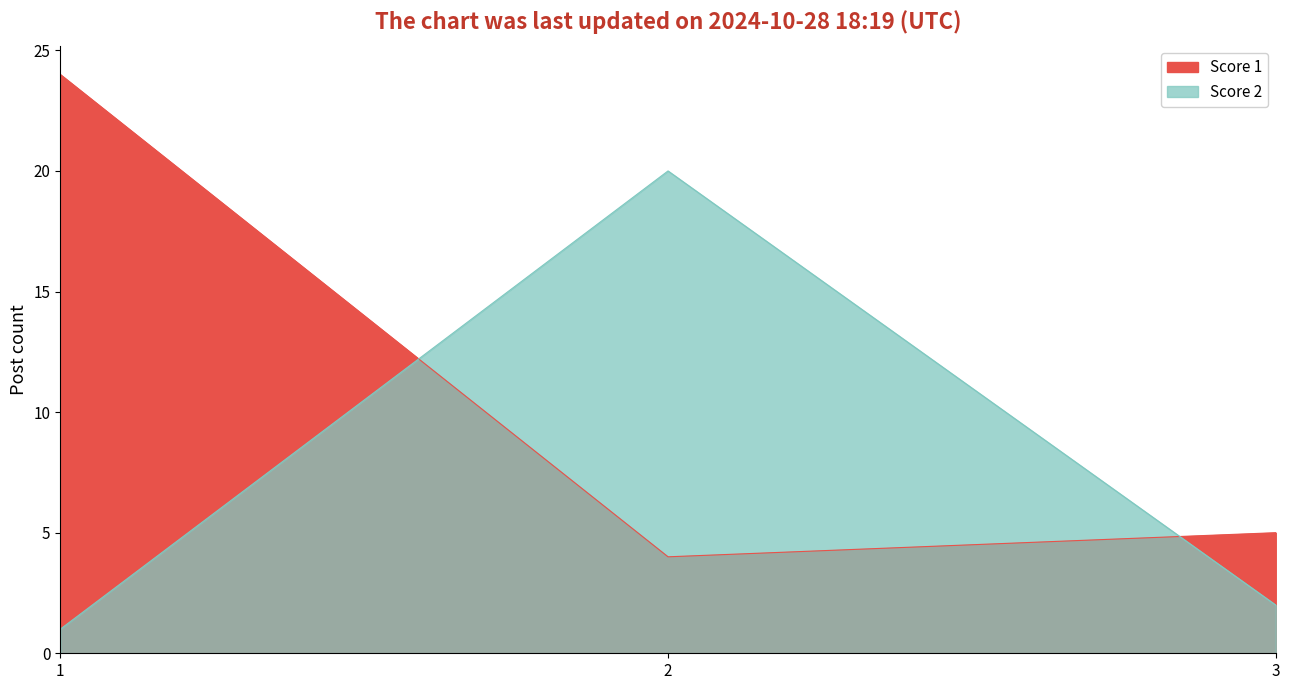

What is the difference between the second highest and minimum values in the Score 2 series?

1